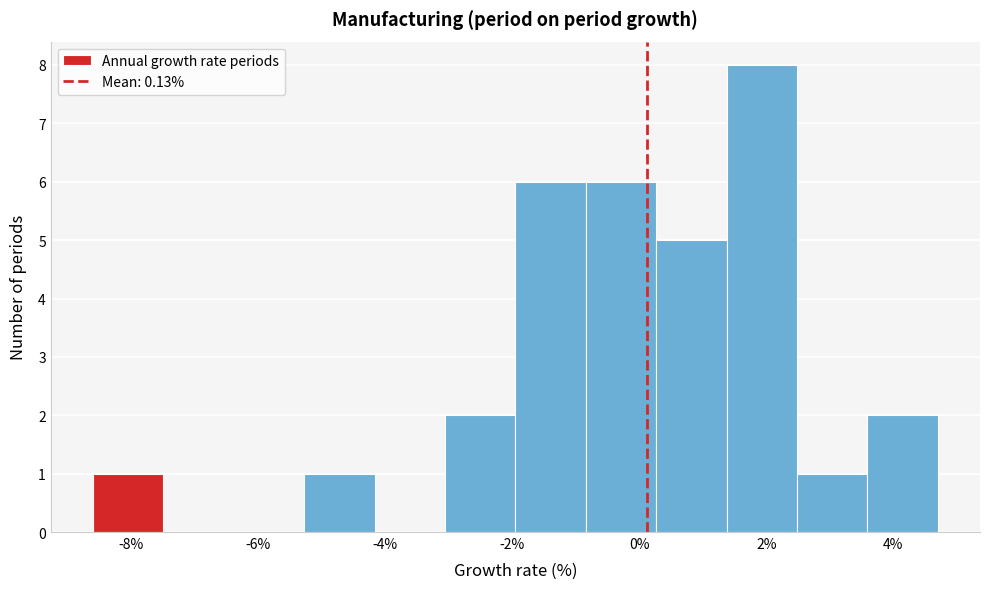

Which range on the x-axis has the tallest bar?

1.4 to 2.4